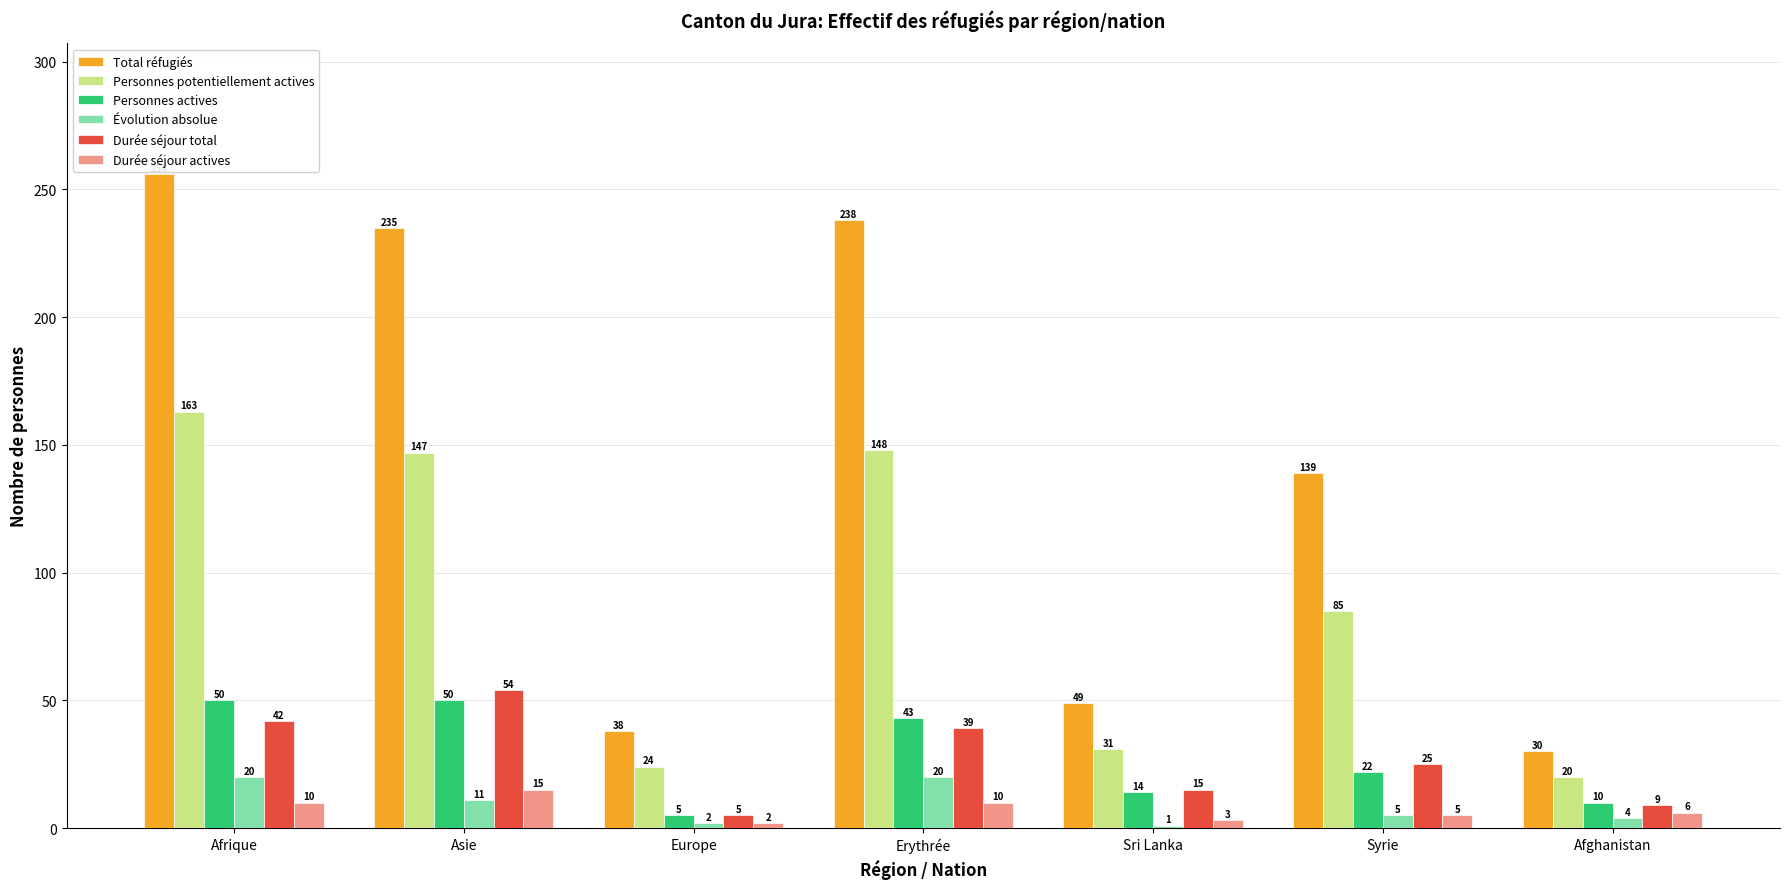

List the labels in order of Personnes potentiellement actives value, largest first.

Afrique, Erythrée, Asie, Syrie, Sri Lanka, Europe, Afghanistan